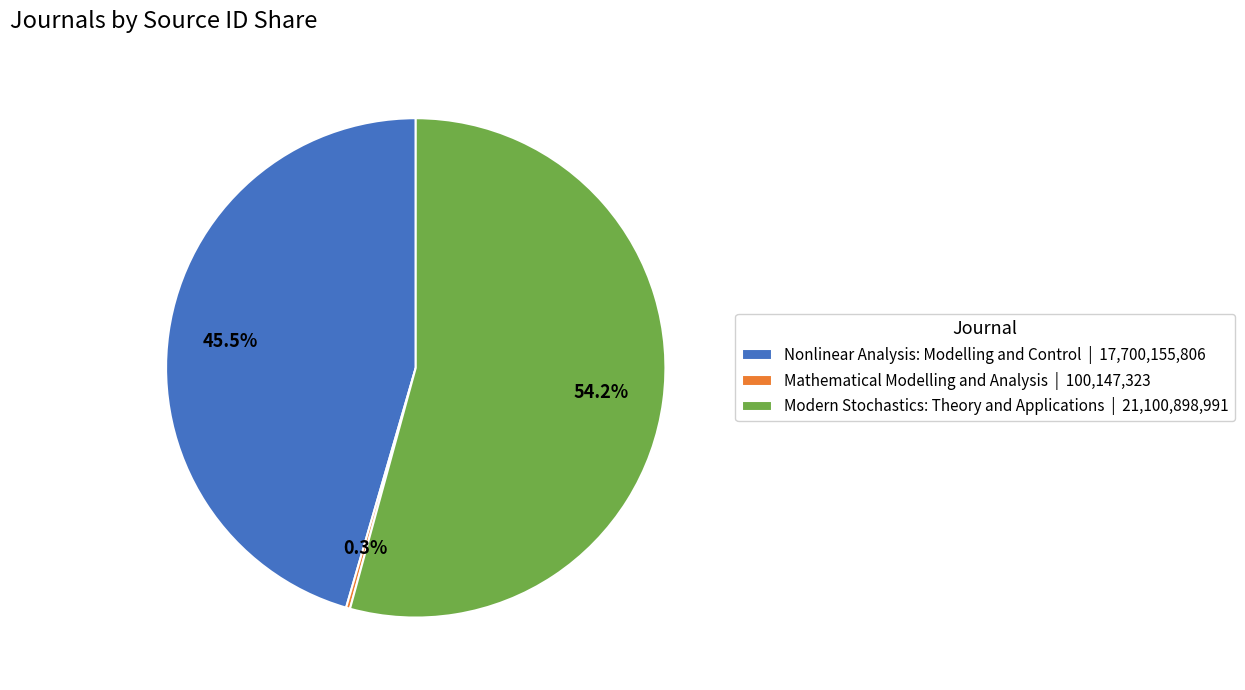

Is Modern Stochastics: Theory and Applications | 21,100,898,991 the majority of the pie?

Yes